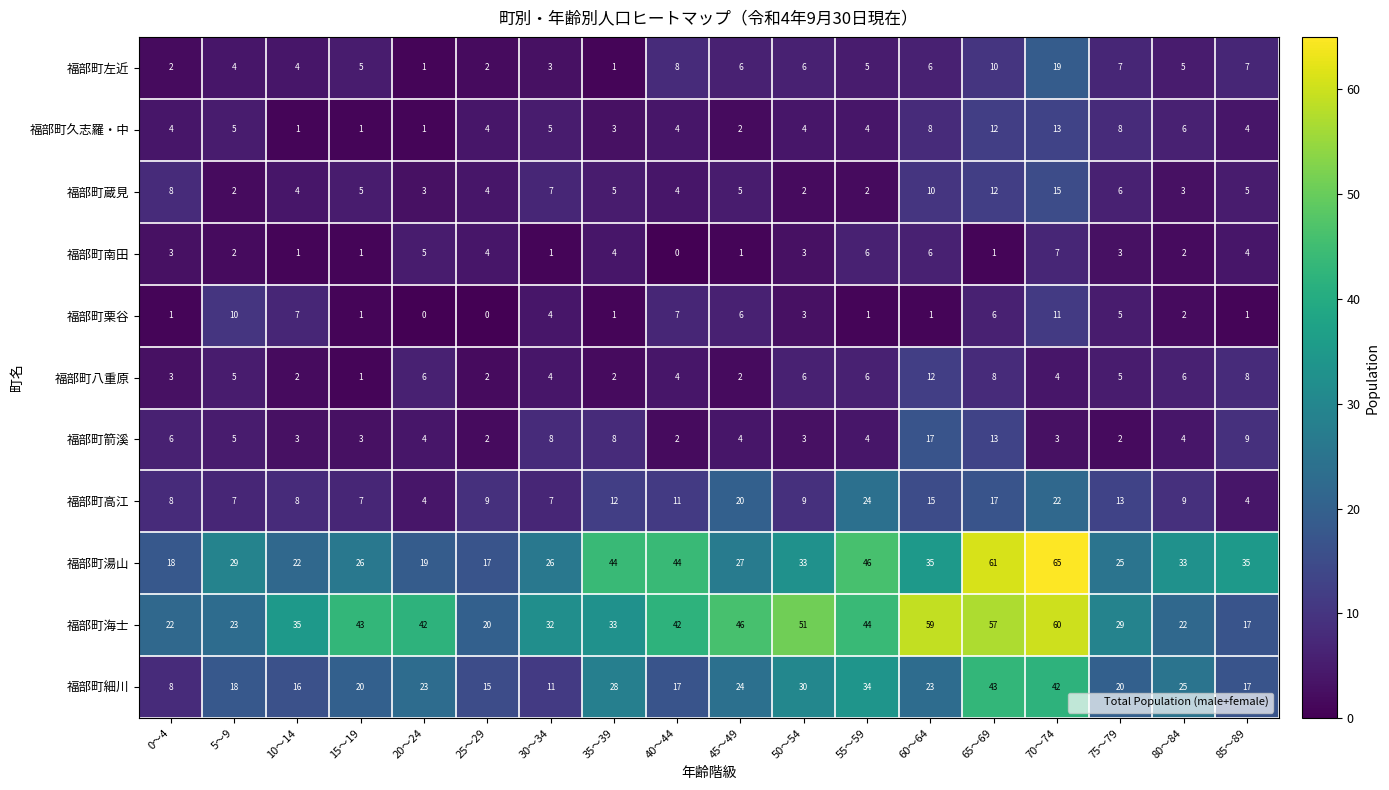

What is the maximum value for 福部町蔵見?

15